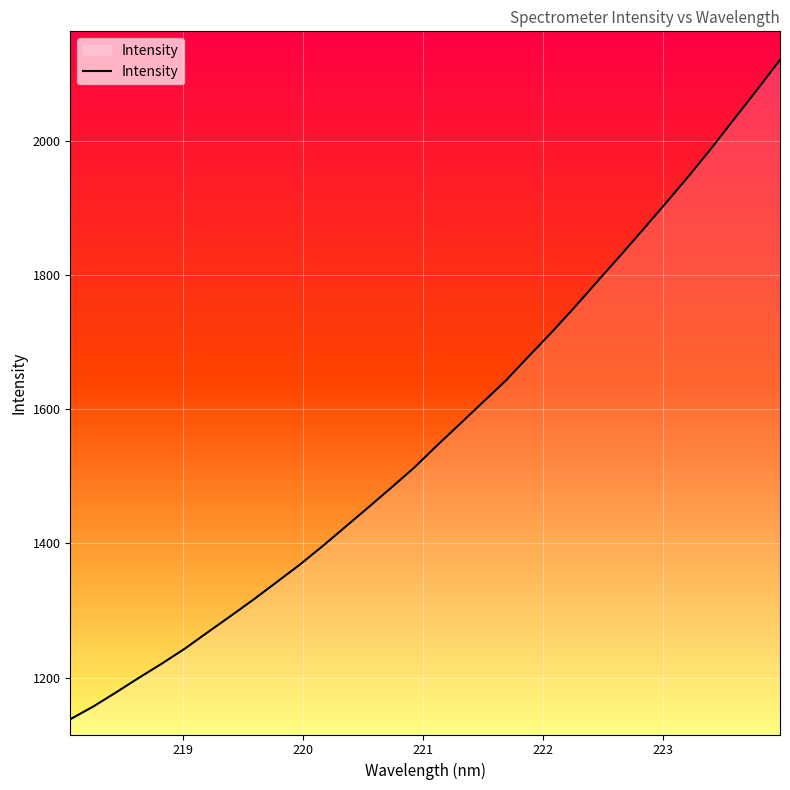

What is the smallest value displayed?

1138.1